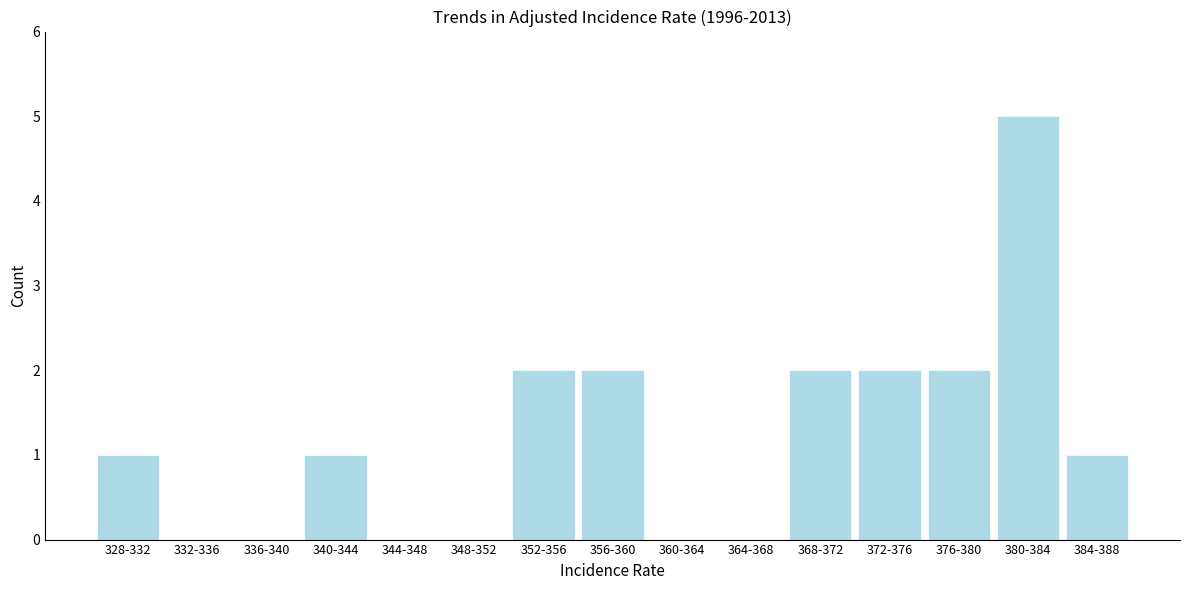

Reading left to right, what are all the values shown in this chart?

328-332=1	332-336=0	336-340=0	340-344=1	344-348=0	348-352=0	352-356=2	356-360=2	360-364=0	364-368=0	368-372=2	372-376=2	376-380=2	380-384=5	384-388=1